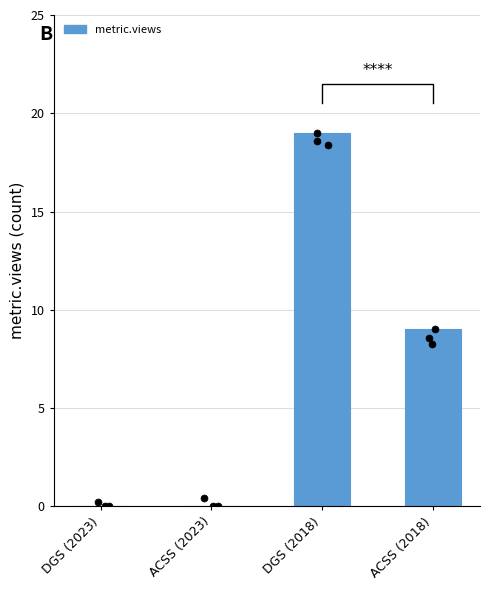

Which has a higher value, DGS (2018) or ACSS (2023)?

DGS (2018)